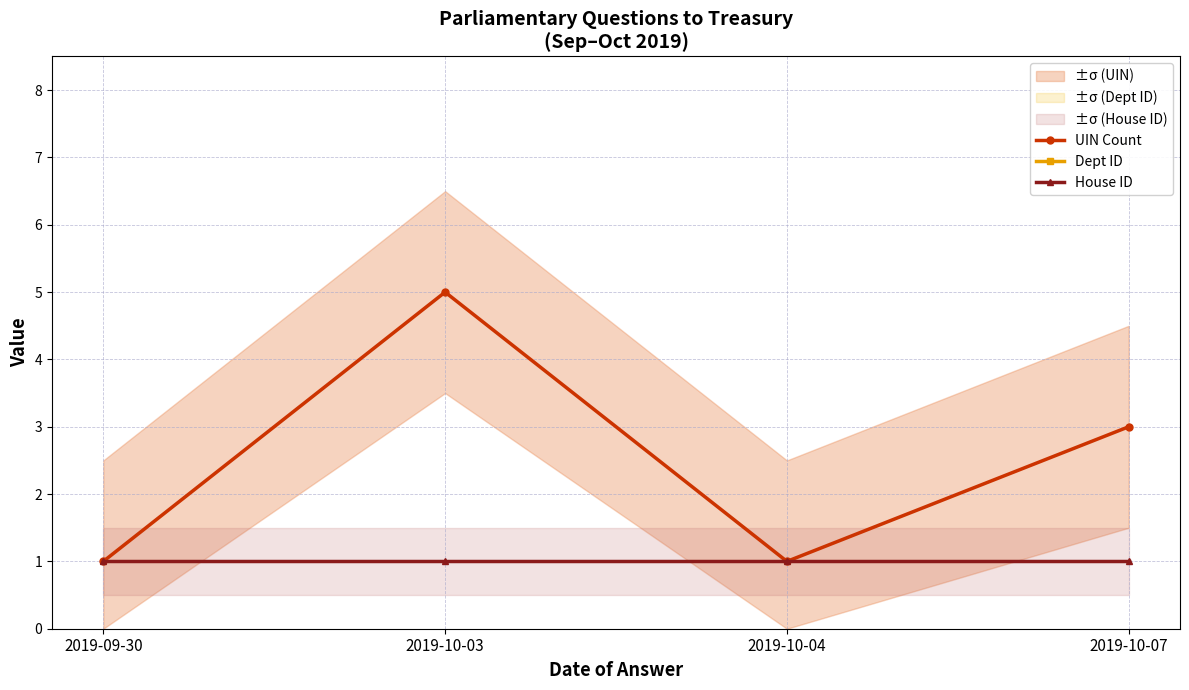

Which series changed the most between 2019-09-30 and 2019-10-03?

UIN Count